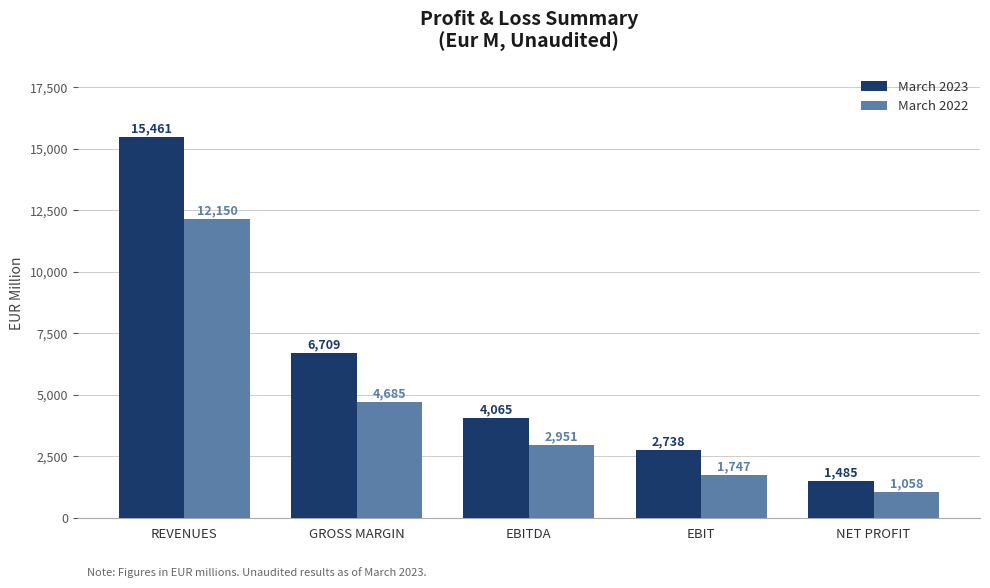

The value of March 2022 at EBIT is 465.7. True or false?

False